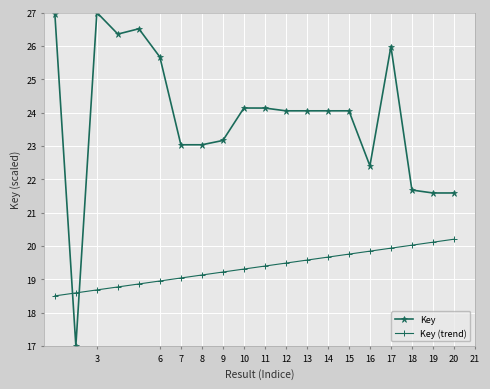

Which series has the widest spread of values?

Key